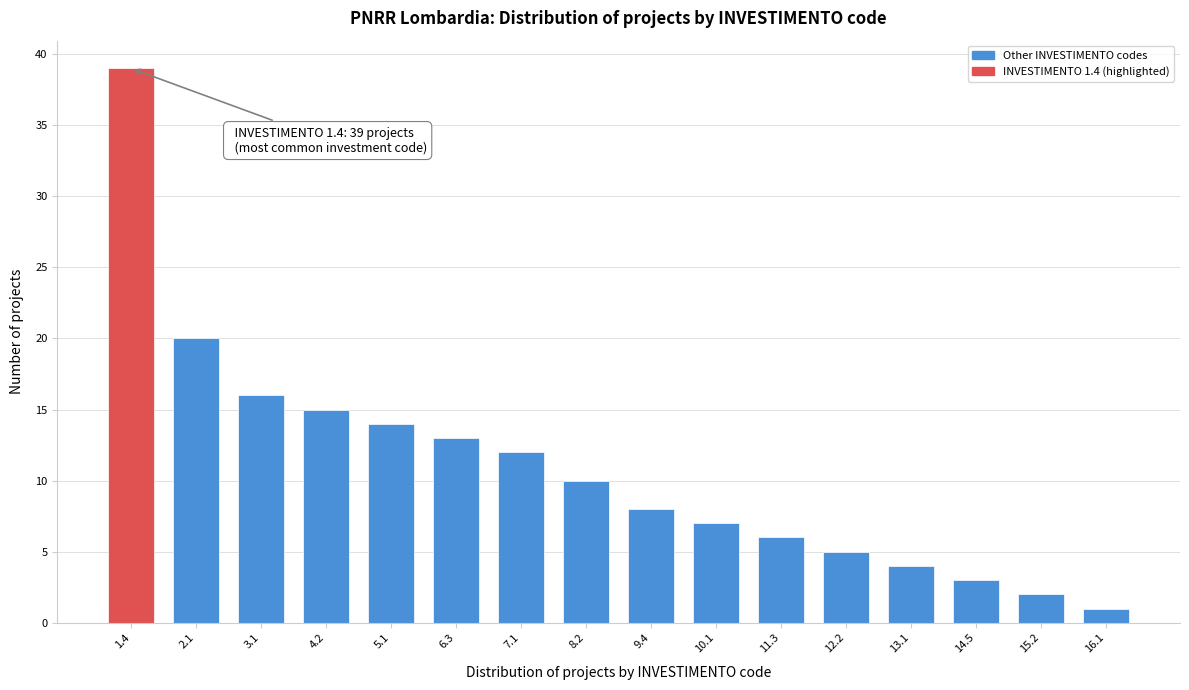

Reading left to right, extract all data points from this chart.

1.4=39	2.1=20	3.1=16	4.2=15	5.1=14	6.3=13	7.1=12	8.2=10	9.4=8	10.1=7	11.3=6	12.2=5	13.1=4	14.5=3	15.2=2	16.1=1